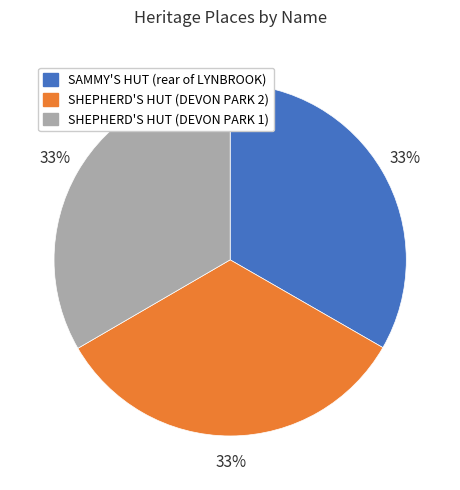

Is the sum of SHEPHERD'S HUT (DEVON PARK 2) and SAMMY'S HUT (rear of LYNBROOK) greater than half?

Yes